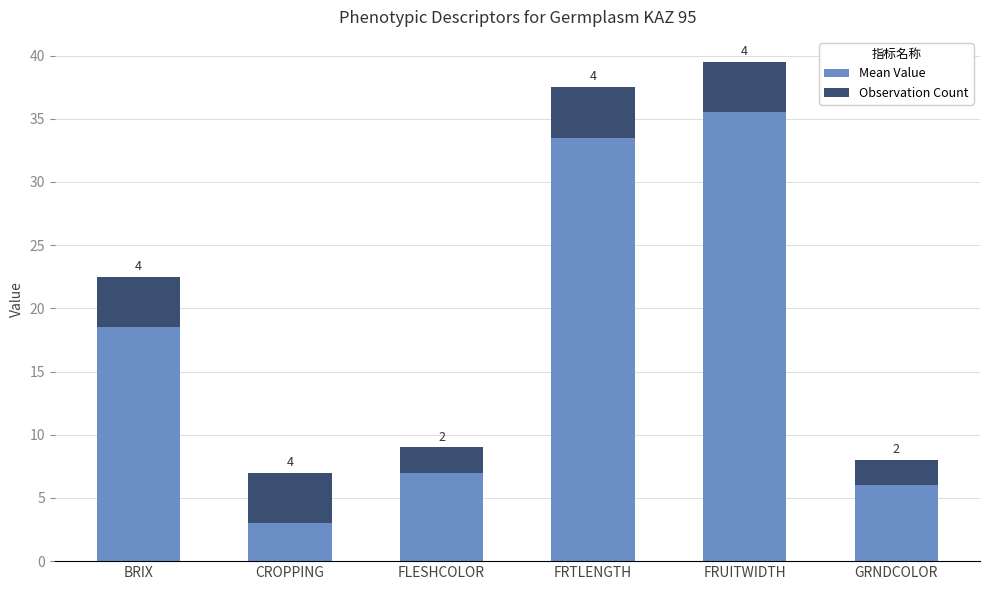

Which category has the lowest value in the Mean Value series?

CROPPING